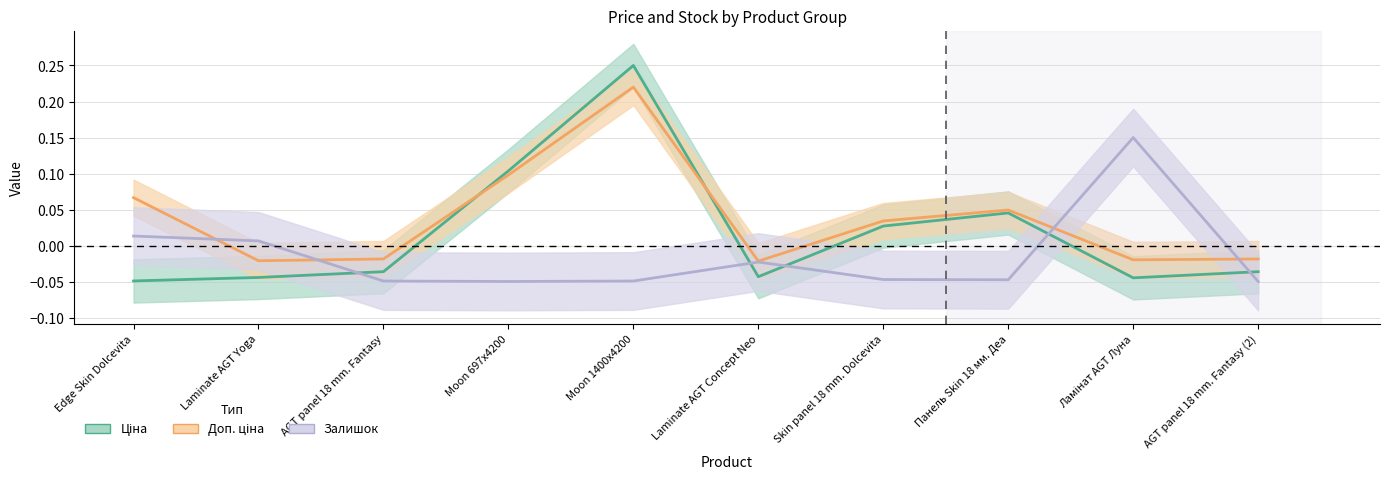

Between Laminate AGT Concept Neo and AGT panel 18 mm. Fantasy (2), which series saw the biggest shift?

Залишок